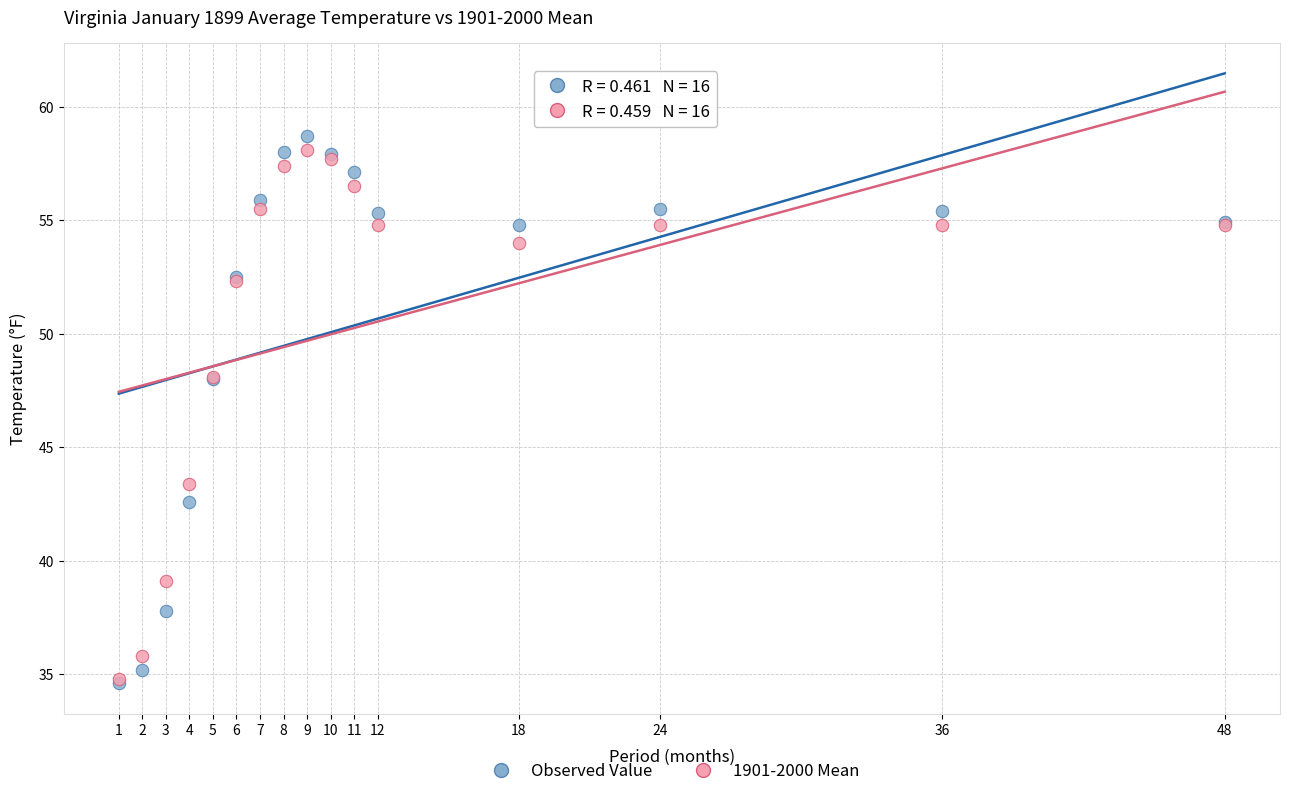

What are all the series names shown in the legend?

Observed Value, 1901-2000 Mean